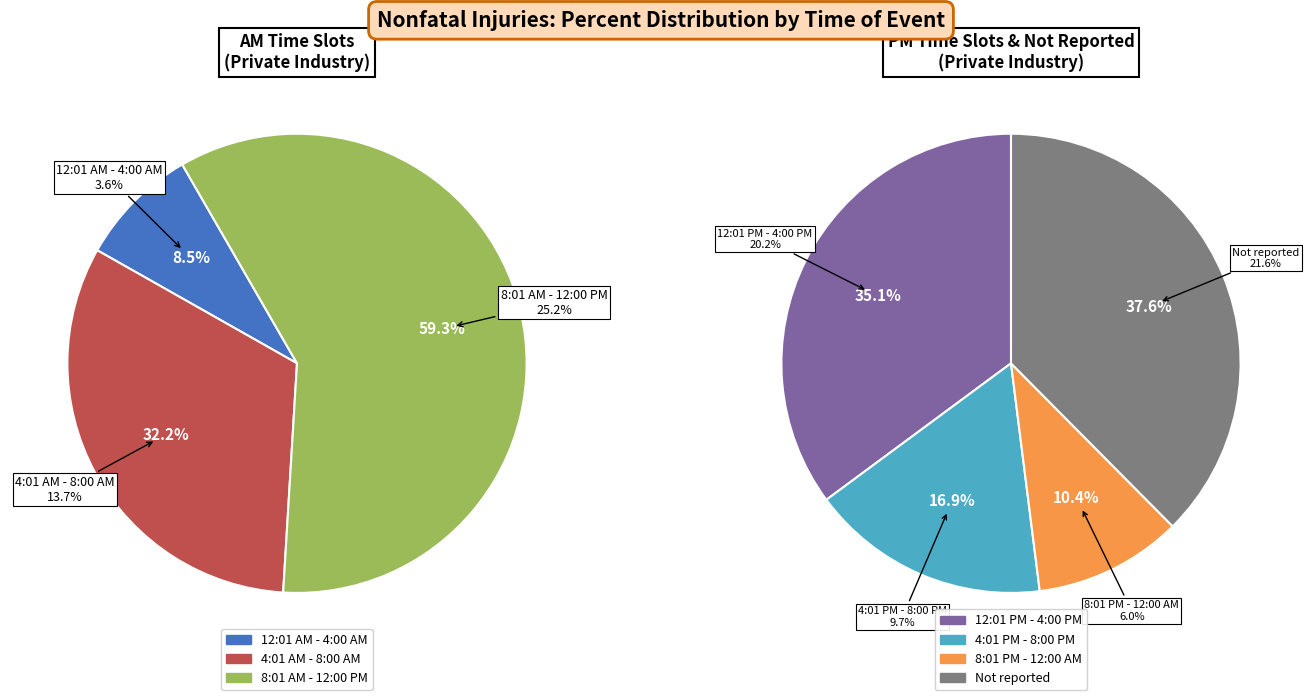

To the nearest percent, what portion does 12:01 AM - 4:00 AM represent?

4%